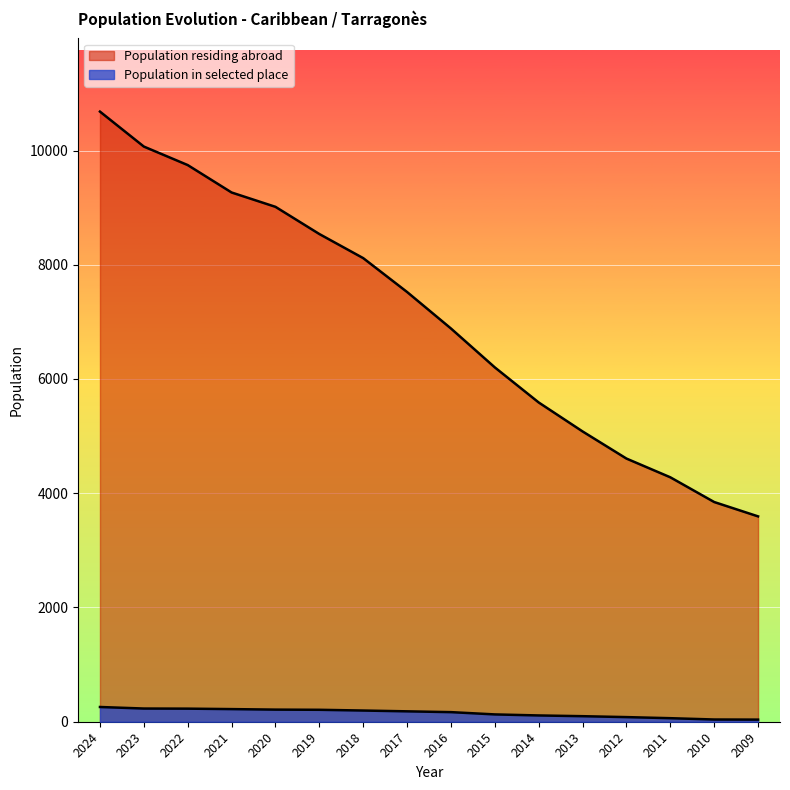

At which category does the chart reach its minimum across all series?

2009